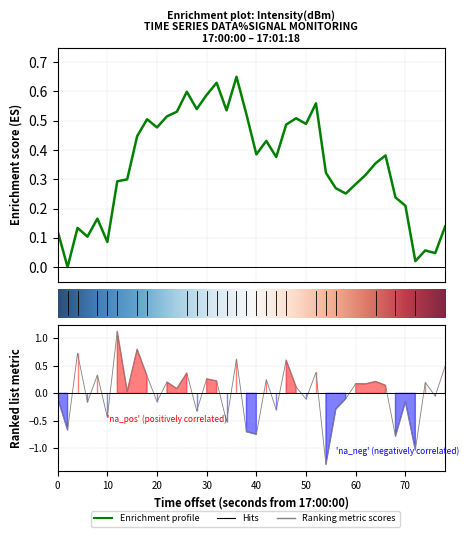

Does the chart display data point markers on the line(s)?

No